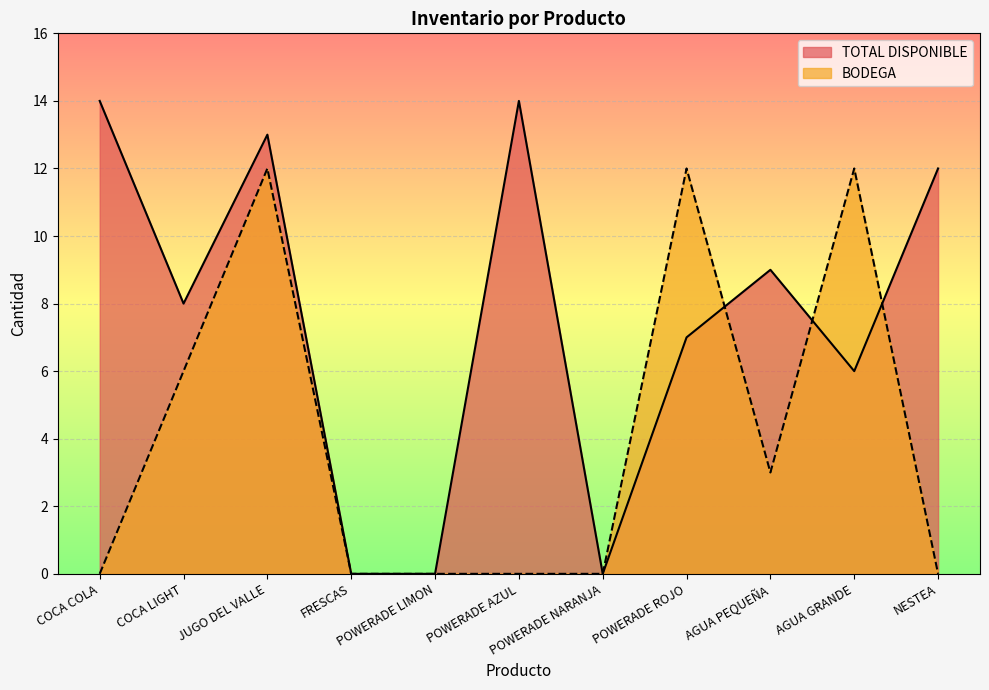

At how many categories does at least one series exceed 0?

8